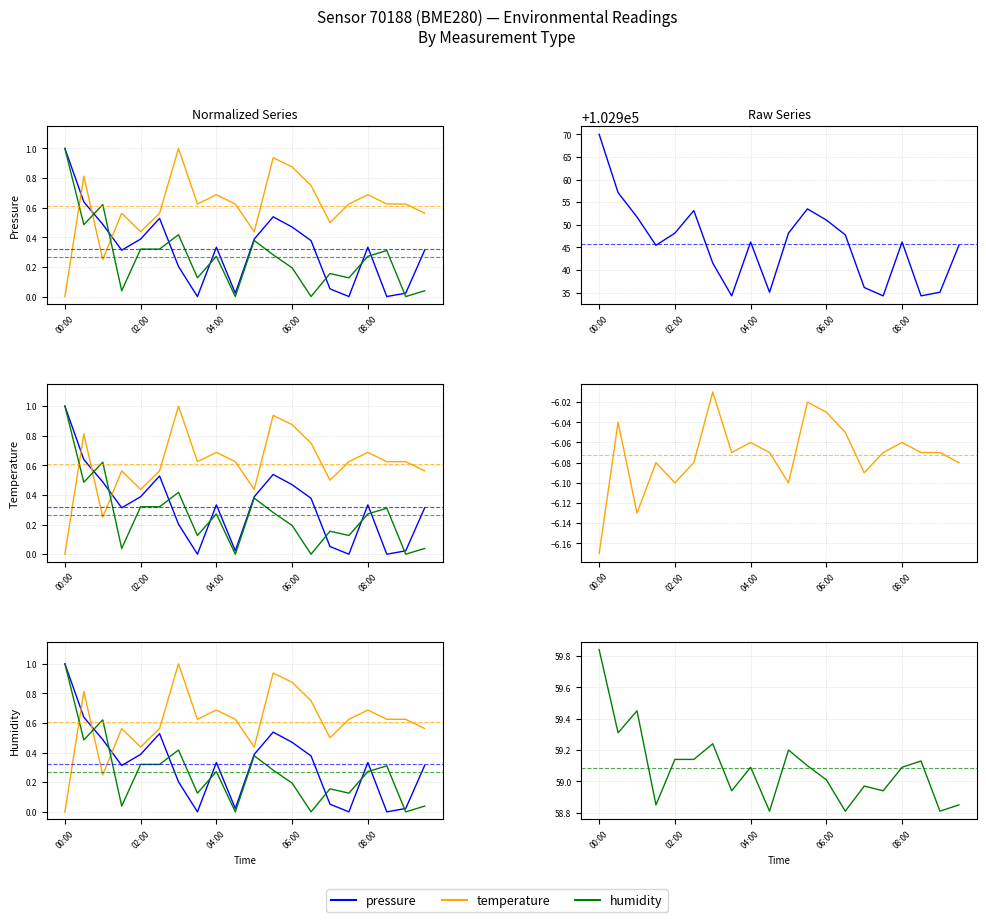

The pressure series shows 0.6 at 06:30. True or false?

False